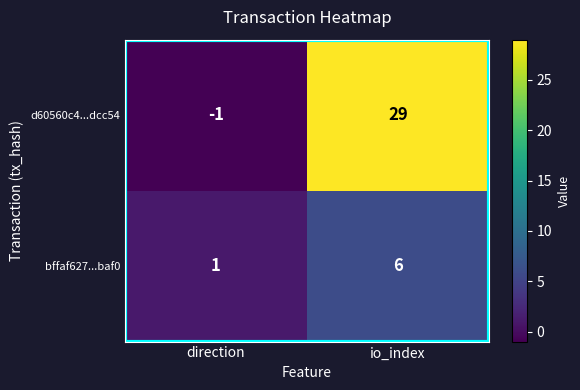

How many distinct data groups are displayed?

2